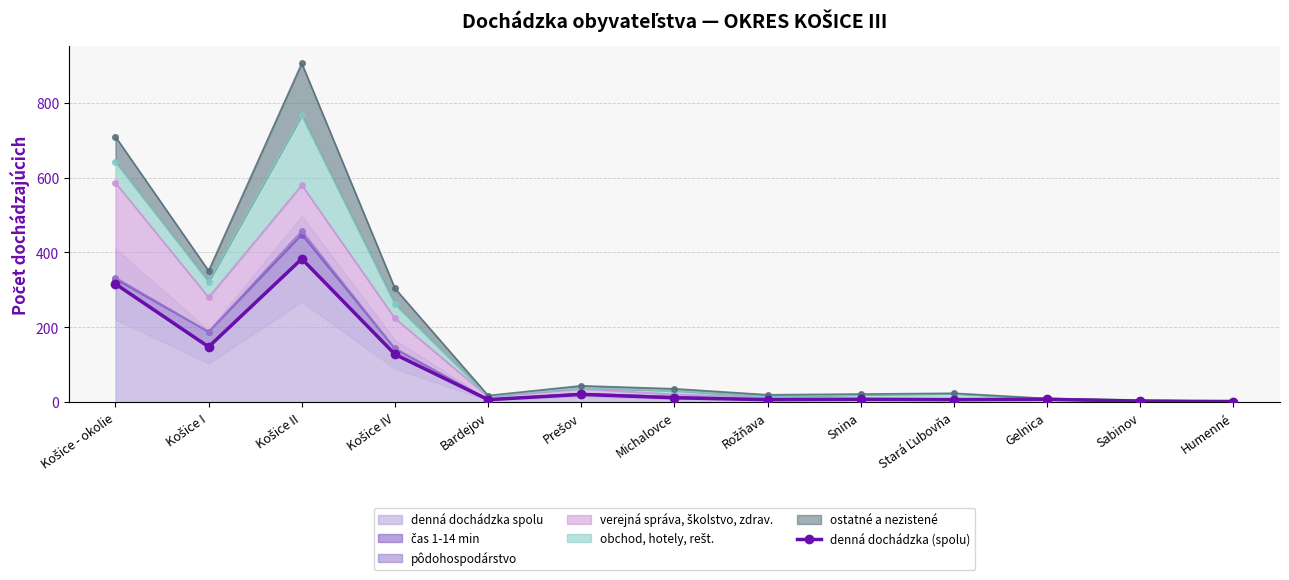

Is it true that the value at Snina is 8?

True